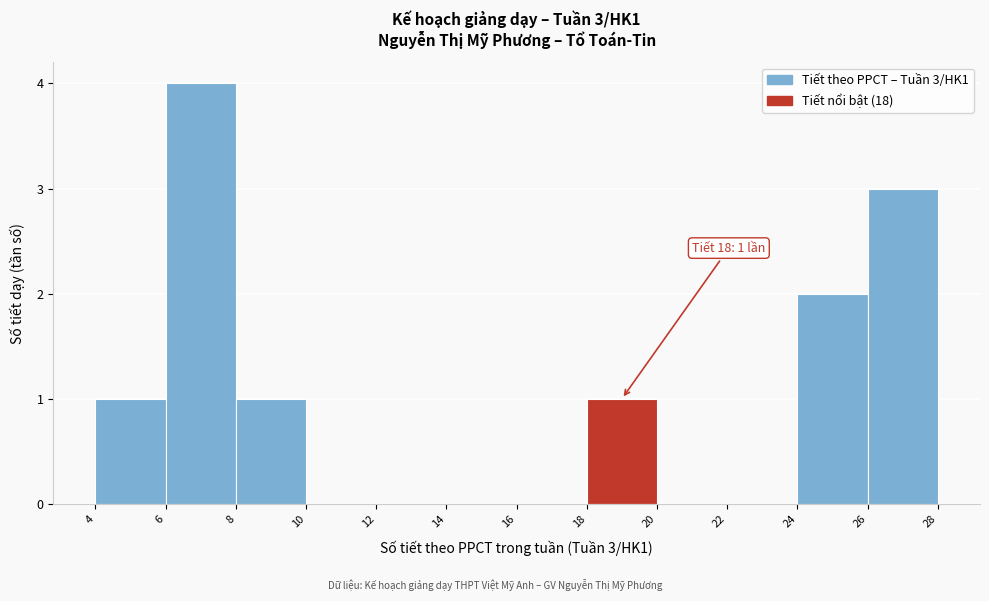

Which range on the x-axis has the tallest bar?

6 to 8